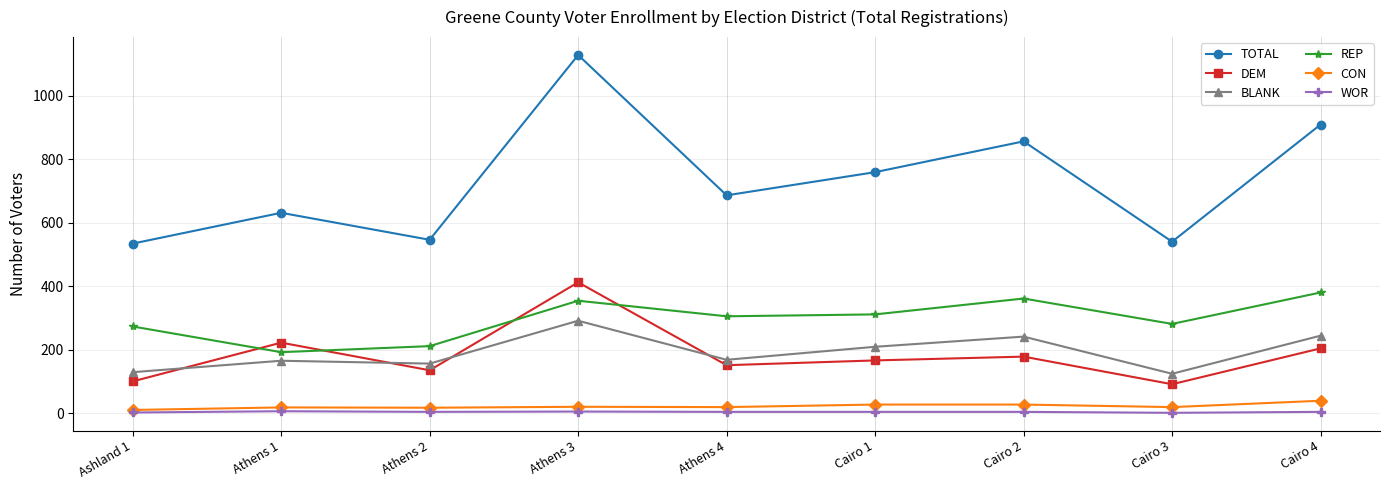

What value does the DEM series have at Cairo 3, to the nearest 10?

90